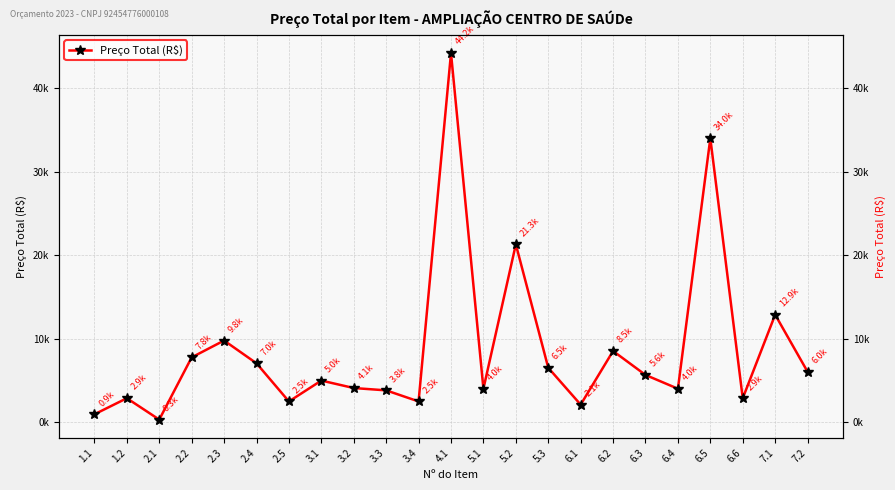

What is the sum of the values at 6.1 and 2.1?

2385.0